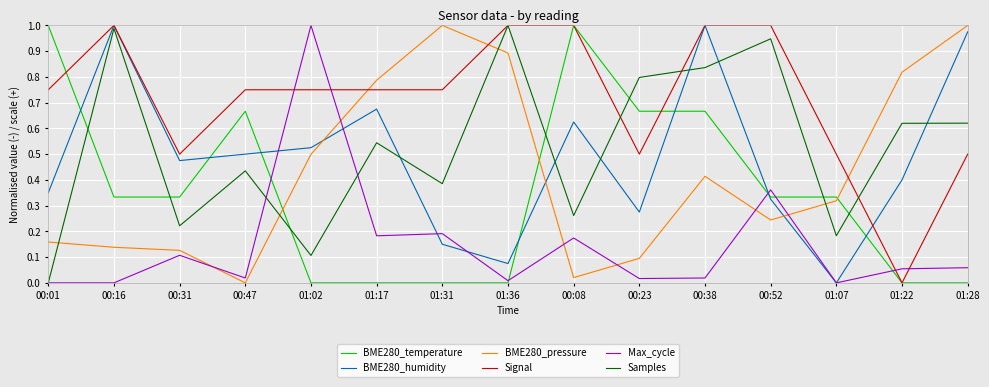

Between 00:01 and 01:31, which series saw the biggest shift?

BME280_temperature